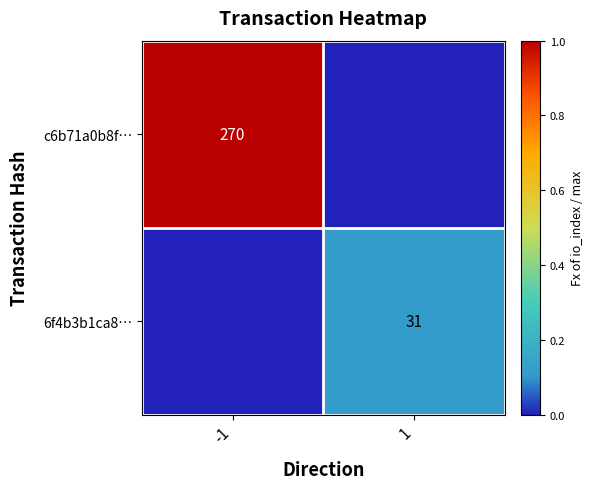

Is it true that 6f4b3b1ca8… equals 41 at 1?

False